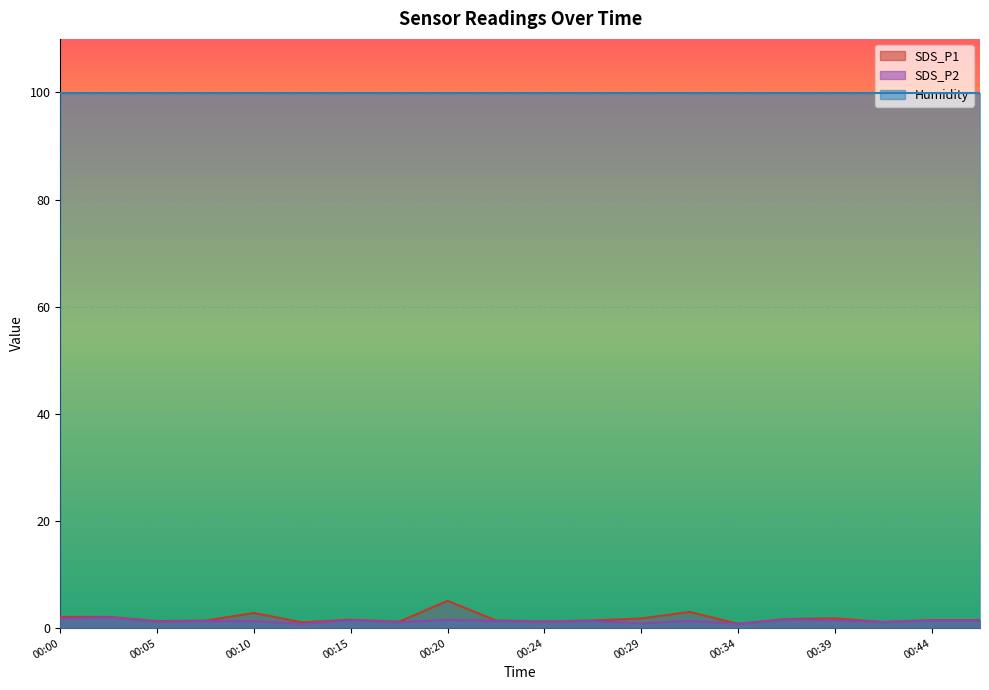

What is the value of the SDS_P1 point at the 6th from the left?

1.1